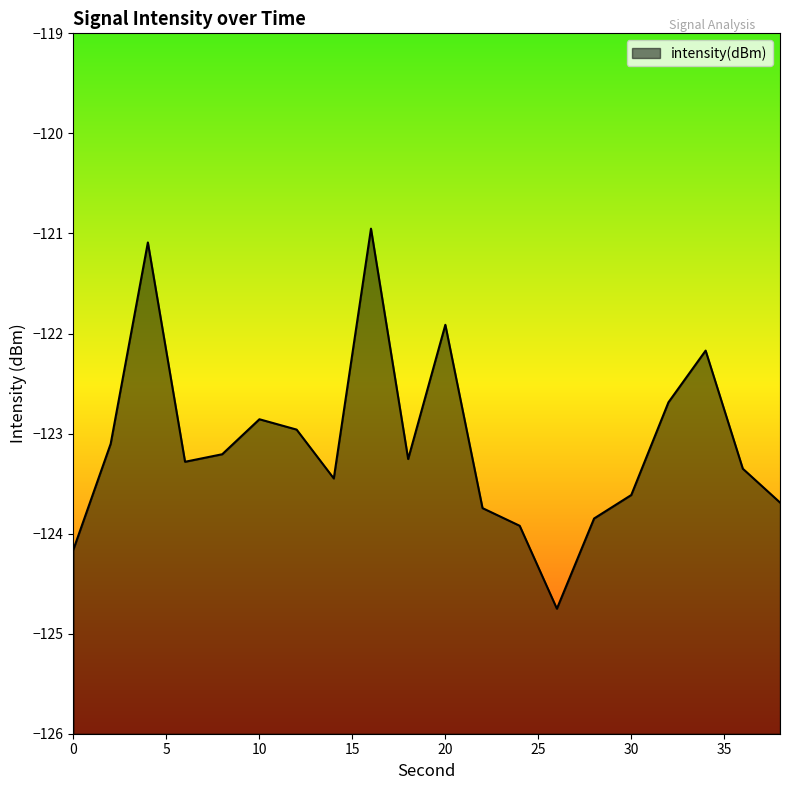

List the labels in order of value, largest first.

16, 4, 20, 34, 32, 10, 12, 2, 8, 18, 6, 36, 14, 30, 38, 22, 28, 24, 0, 26